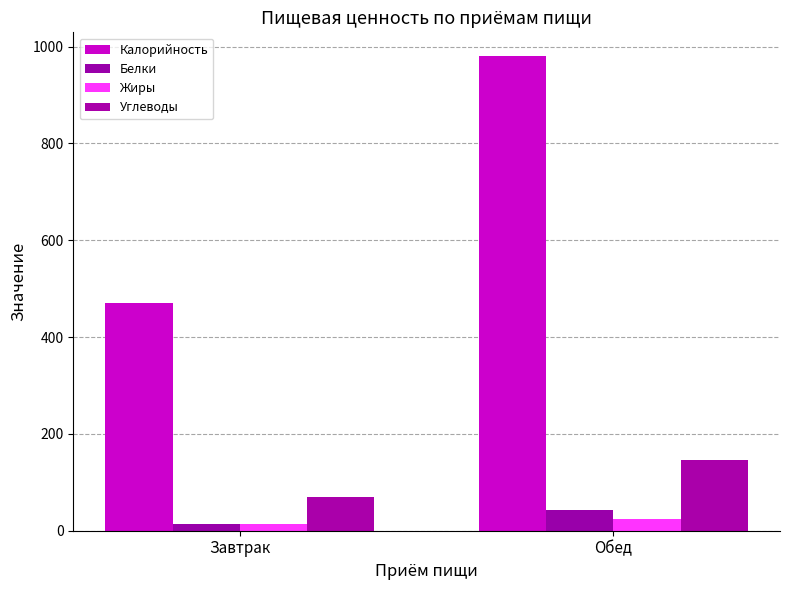

What is the greatest value displayed?

980.5